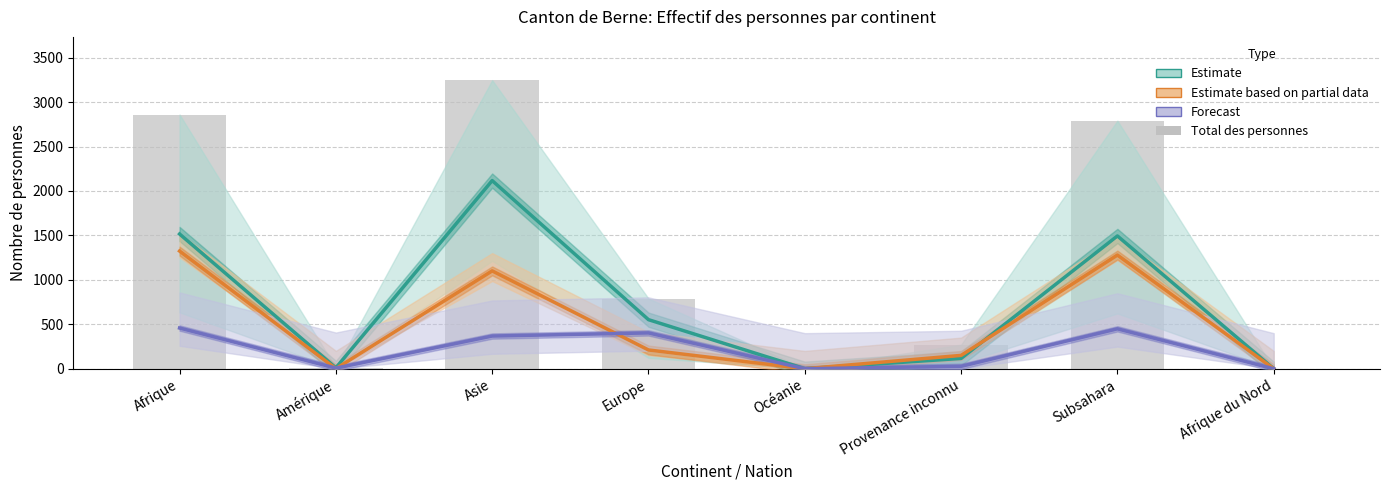

What is the difference between the highest and lowest values at Europe?

579